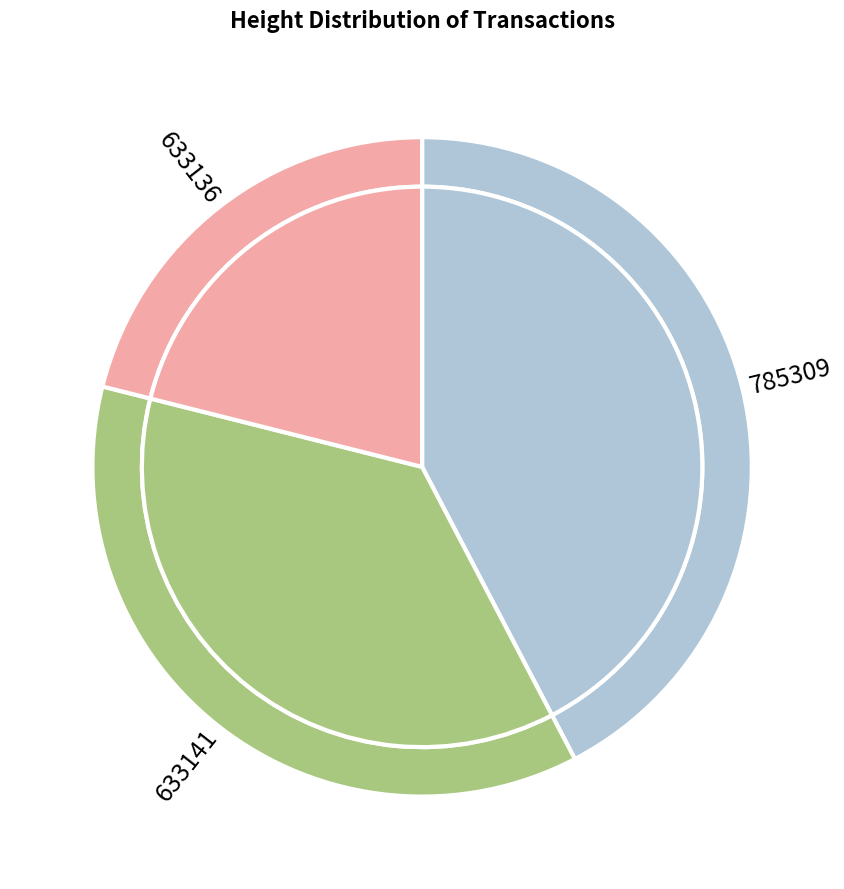

What percentage do 785309 and 633136 together represent?

63.4%